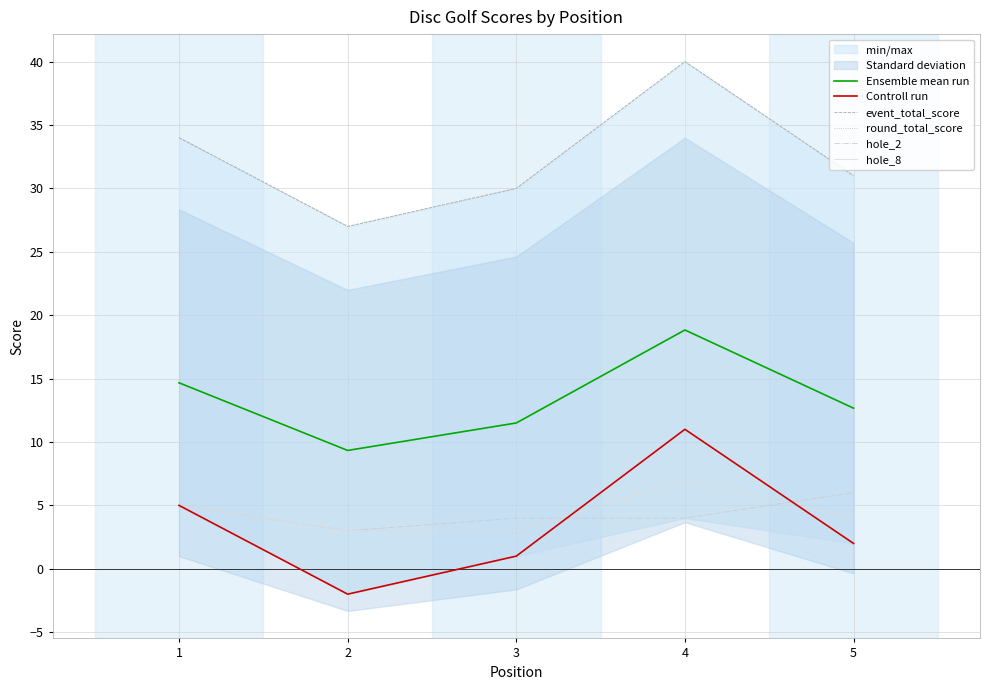

What are all the series names shown in the legend?

Ensemble mean run, Controll run, event_total_score, round_total_score, hole_2, hole_8